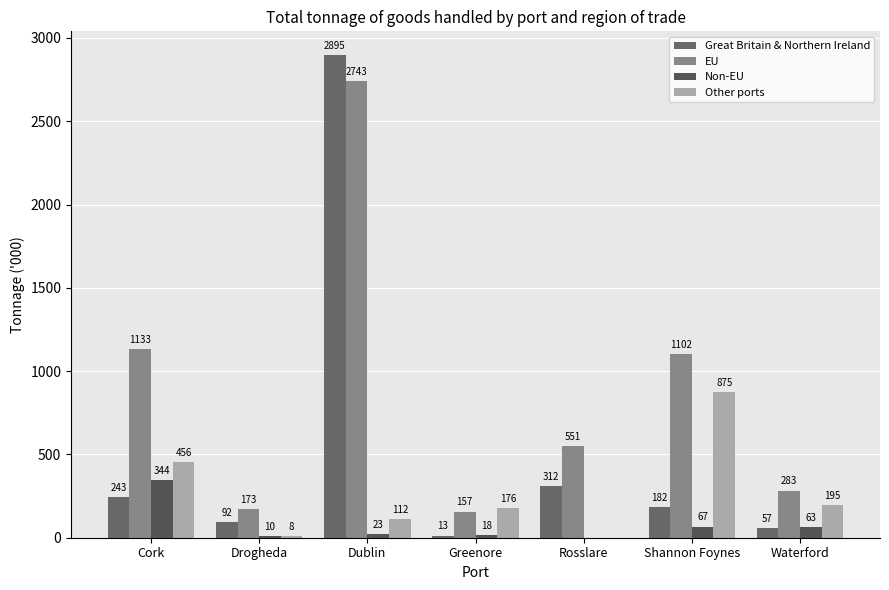

How many data points in Non-EU are less than 23?

3